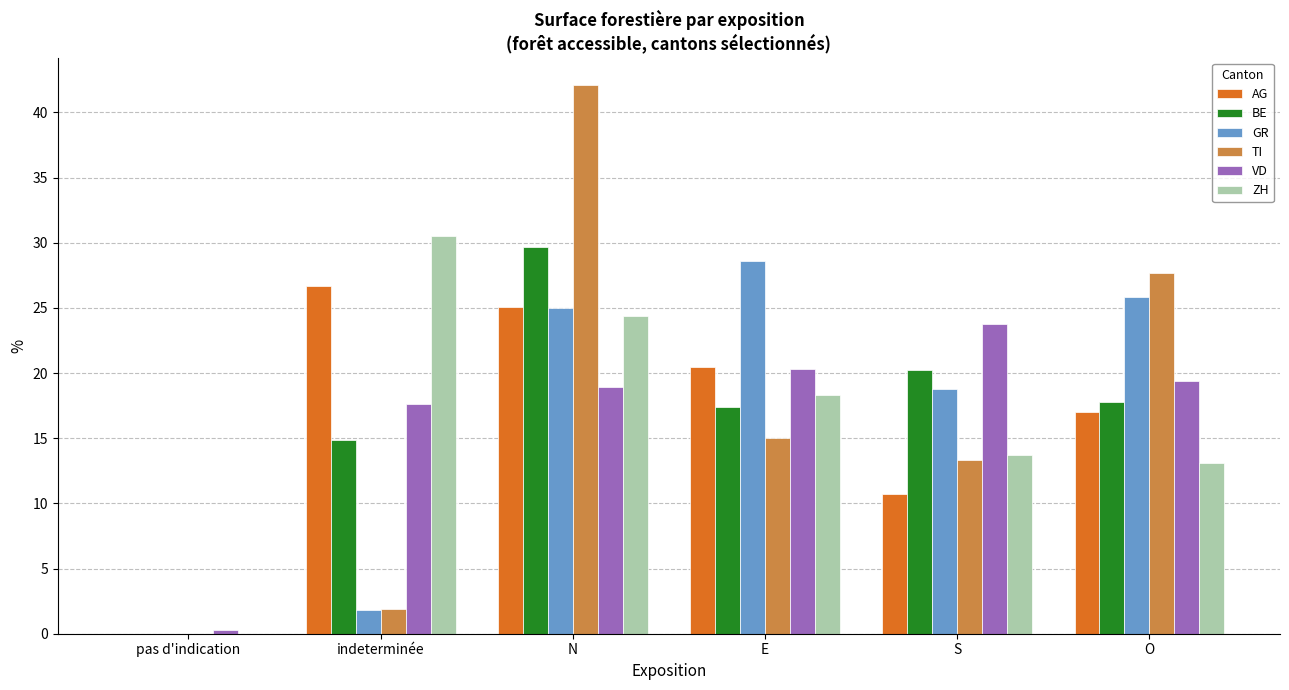

Reading left to right, extract all data points from this chart.

AG: 0.0	26.7	25.1	20.5	10.7	17.0
BE: 0.0	14.9	29.7	17.4	20.2	17.8
GR: 0.0	1.8	25.0	28.6	18.8	25.8
TI: 0.0	1.9	42.1	15.0	13.3	27.7
VD: 0.3	17.6	18.9	20.3	23.8	19.4
ZH: 0.0	30.5	24.4	18.3	13.7	13.1